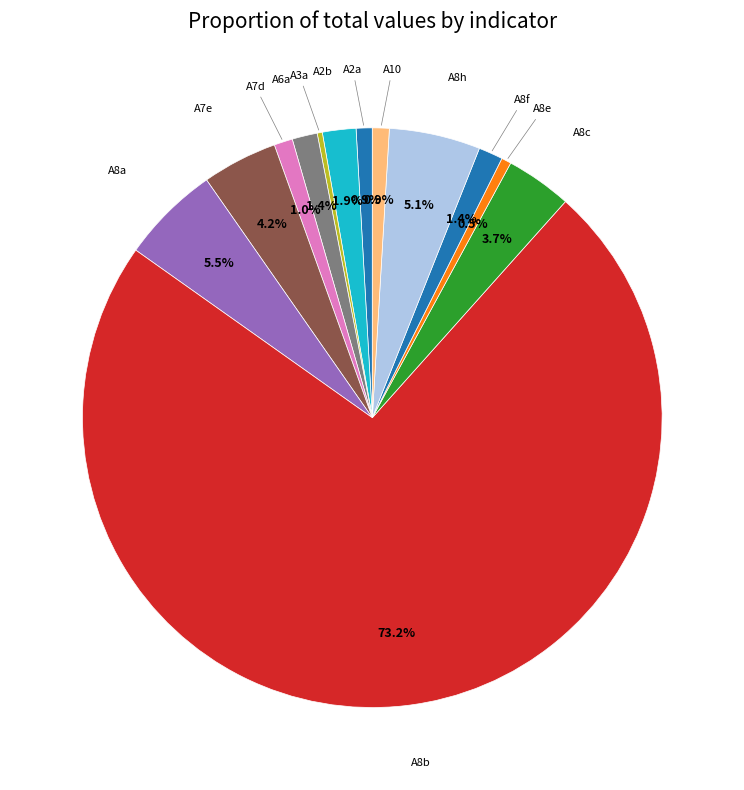

How many slices are in this pie chart?

13